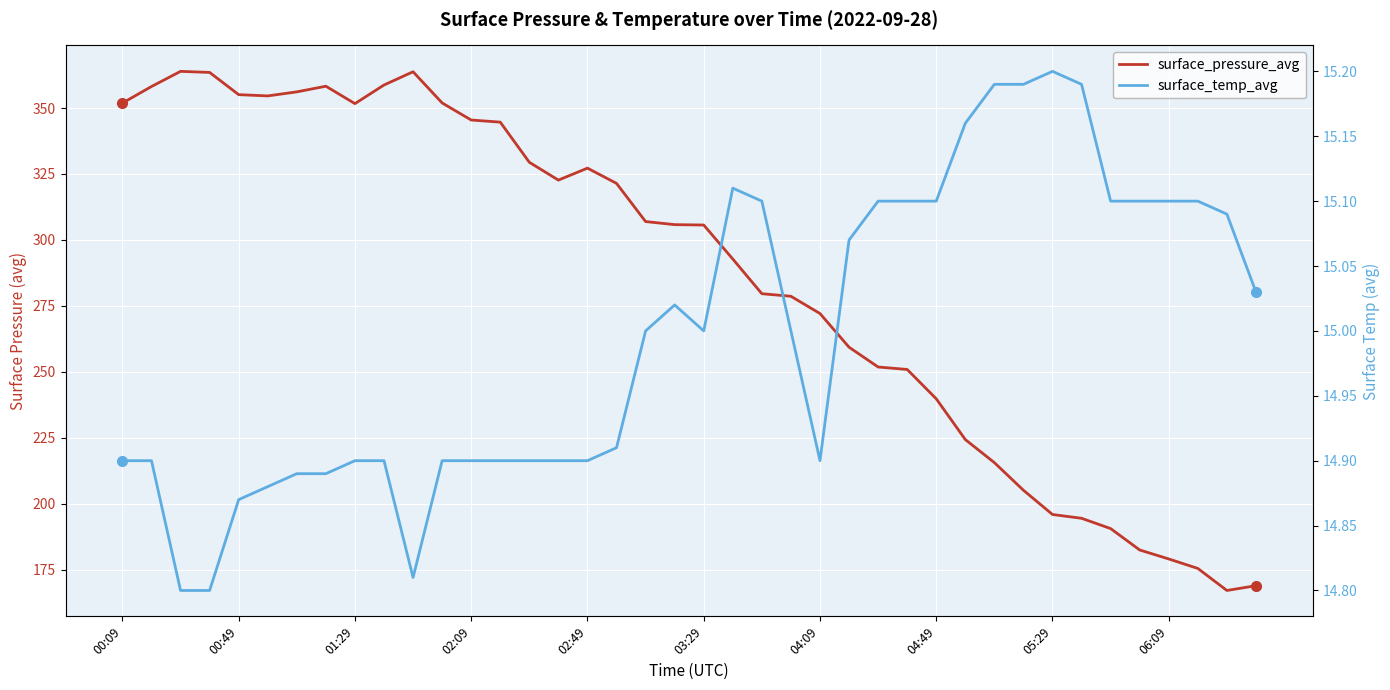

Between 04:09 and 04:49, which series saw the biggest shift?

surface_pressure_avg